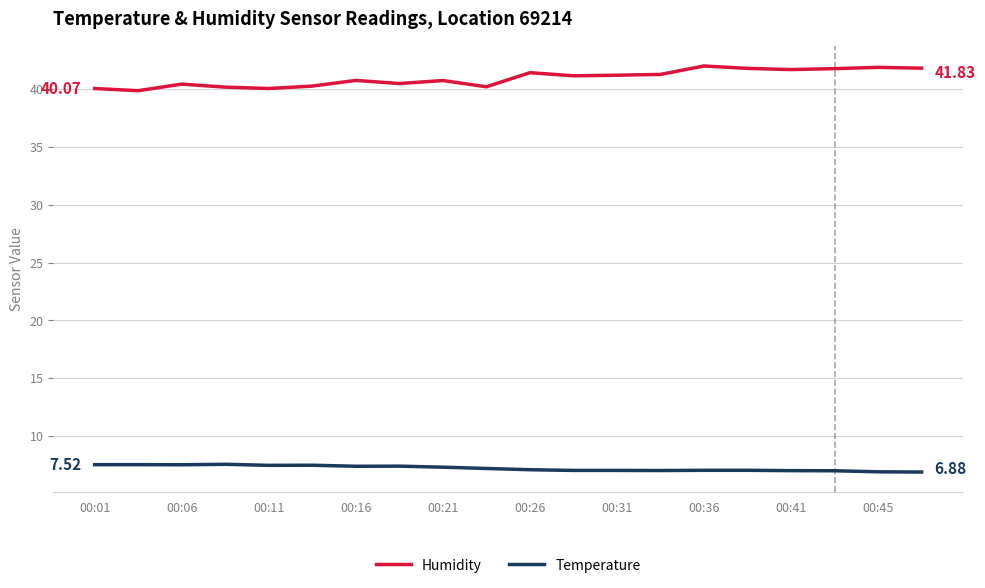

True or false: Temperature and Humidity intersect in this chart.

False